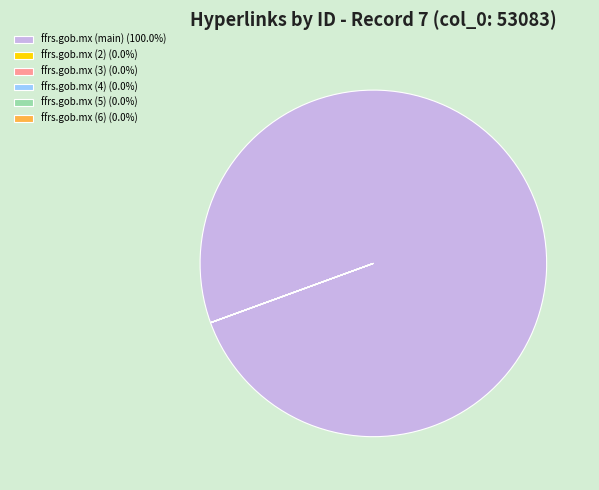

Is there a majority slice in this chart?

Yes